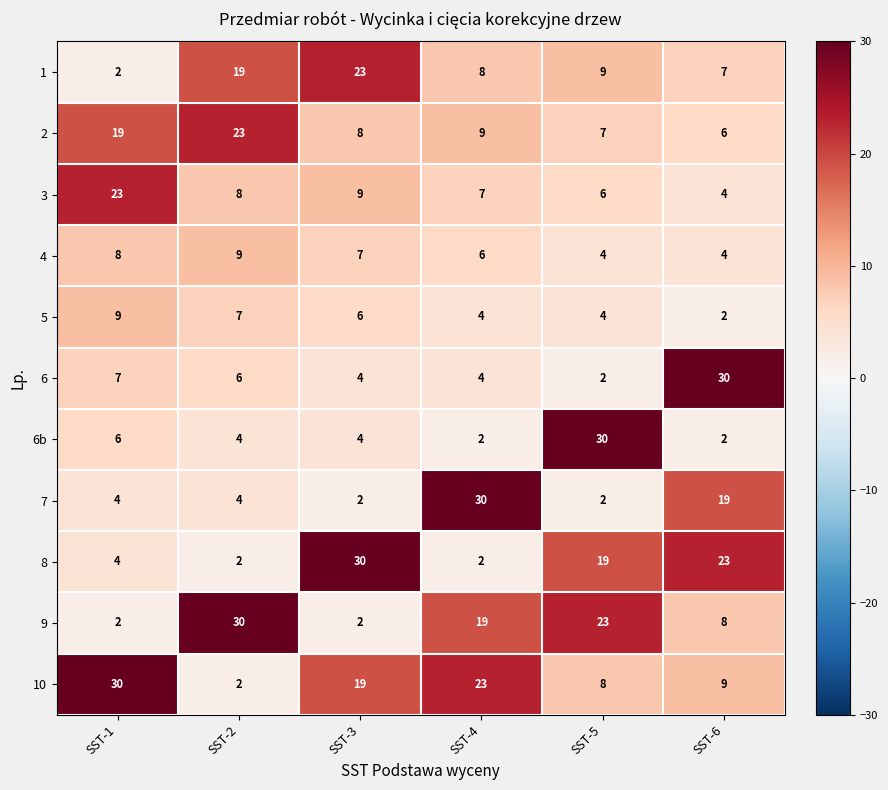

The 10 series shows 9 at SST-6. True or false?

True